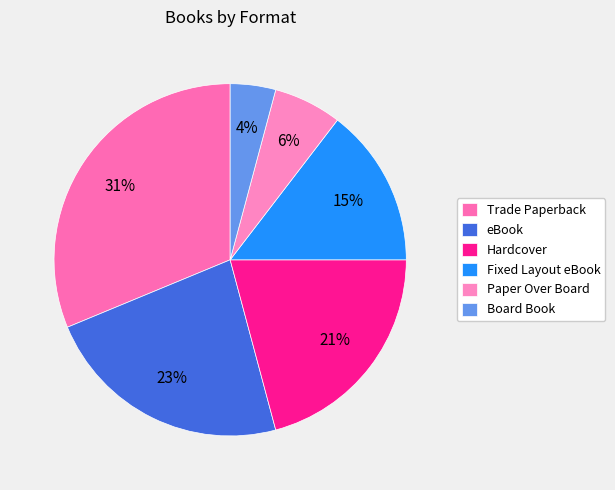

Rank the categories by value from highest to lowest.

Trade Paperback, eBook, Hardcover, Fixed Layout eBook, Paper Over Board, Board Book